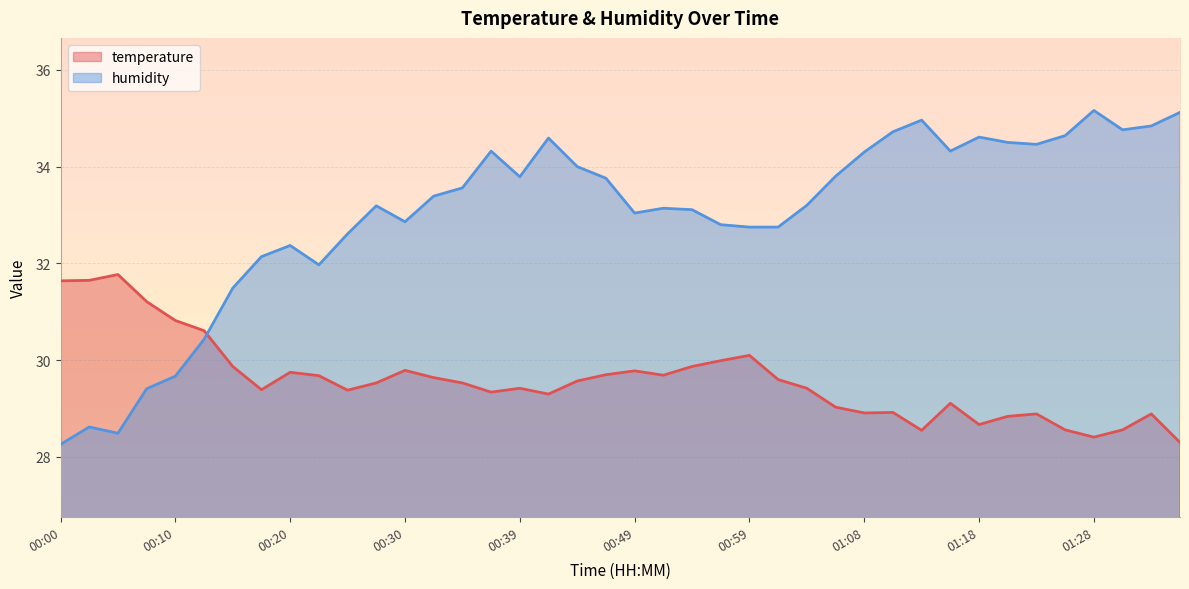

List the labels in order of temperature value, largest first.

00:05, 00:03, 00:00, 00:08, 00:10, 00:13, 00:59, 00:56, 00:15, 00:54, 00:30, 00:49, 00:20, 00:47, 00:51, 00:22, 00:32, 01:01, 00:44, 00:27, 00:34, 00:39, 01:03, 00:17, 00:25, 00:37, 00:42, 01:16, 01:06, 01:11, 01:08, 01:23, 01:33, 01:20, 01:18, 01:25, 01:30, 01:13, 01:28, 01:35